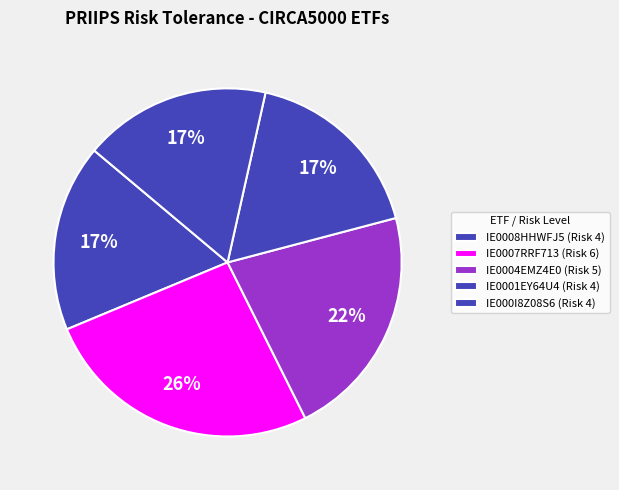

How many slices are in this pie chart?

5